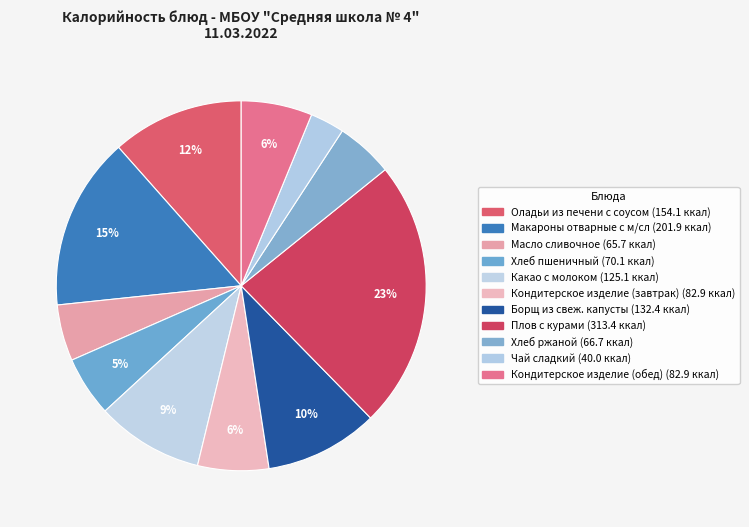

Which slice is the smallest?

Чай сладкий